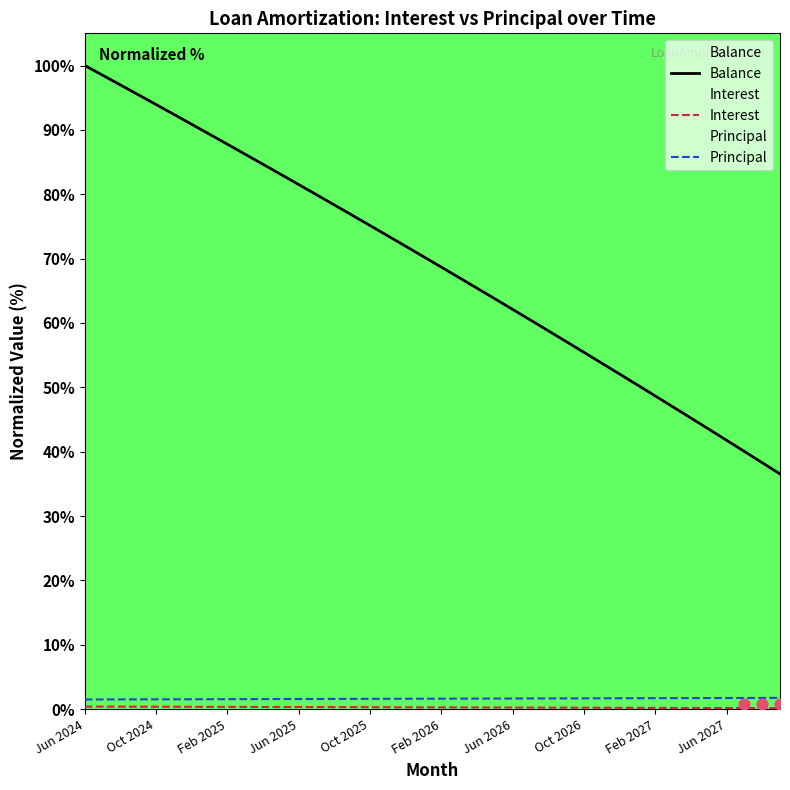

Which series reaches the maximum Y coordinate?

Balance